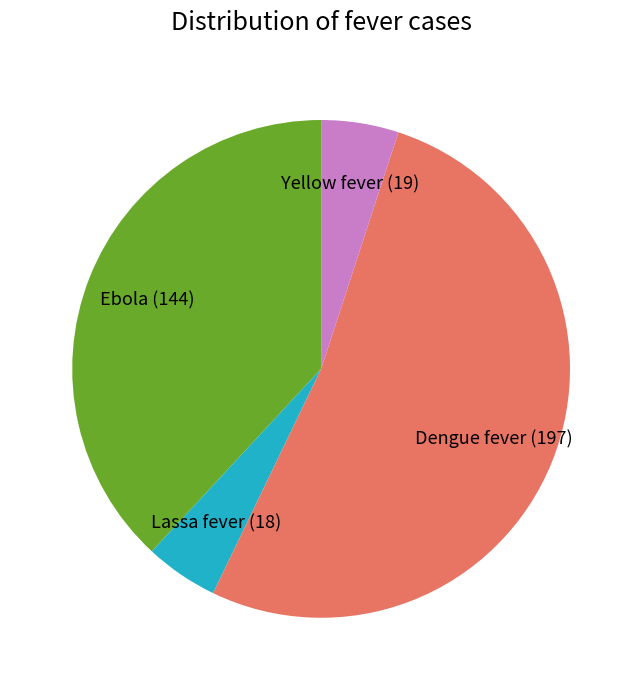

Is there any slice that represents more than half of the pie?

Yes